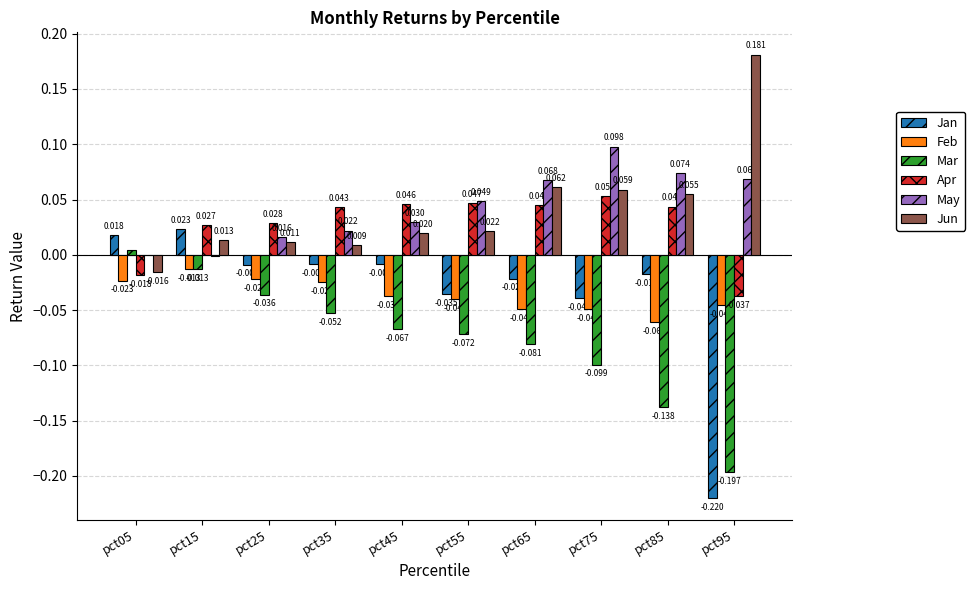

Which series changed the most between pct75 and pct95?

Jan